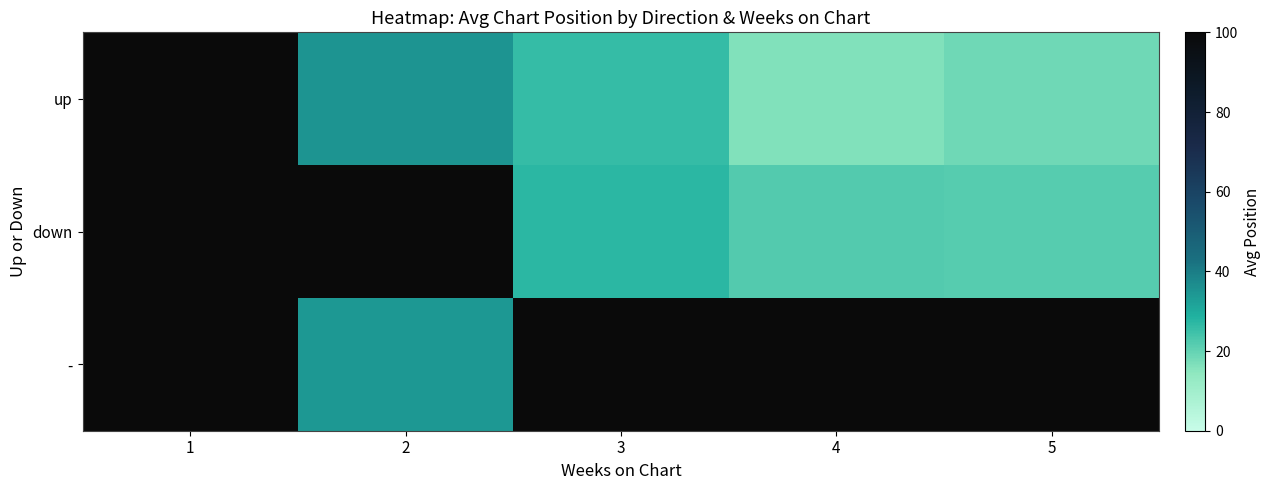

What is the greatest value displayed?

35.0